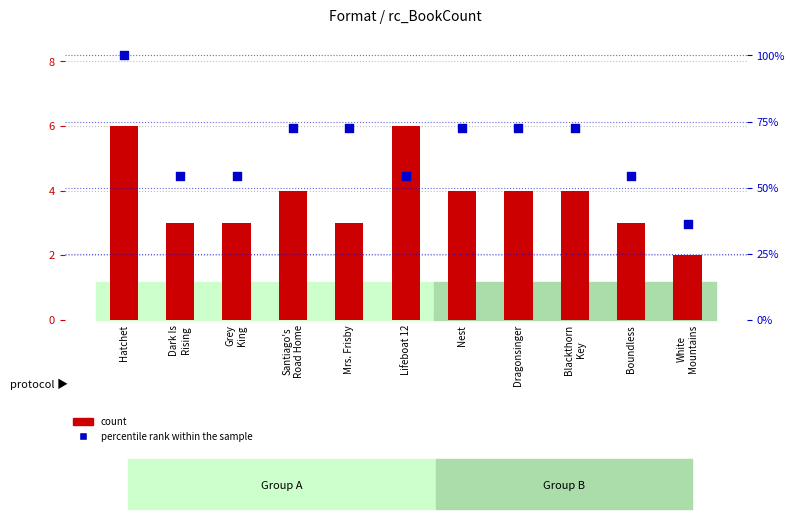

At how many categories does at least one series exceed 93?

1